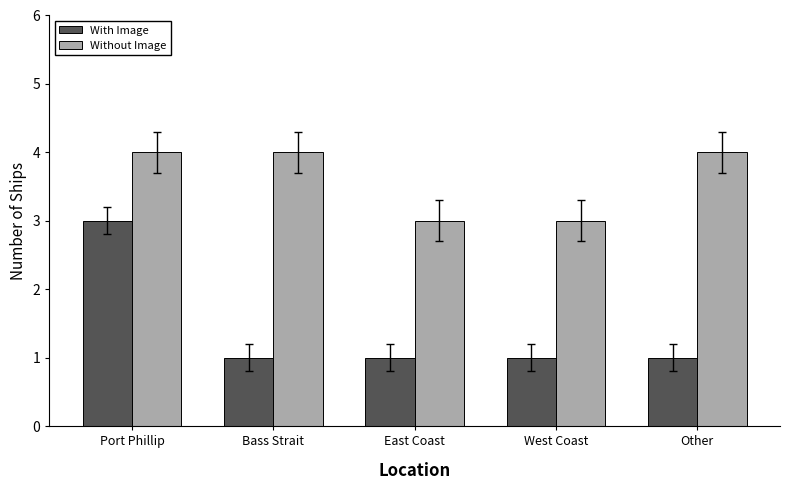

Which series has the largest total across all categories?

Without Image